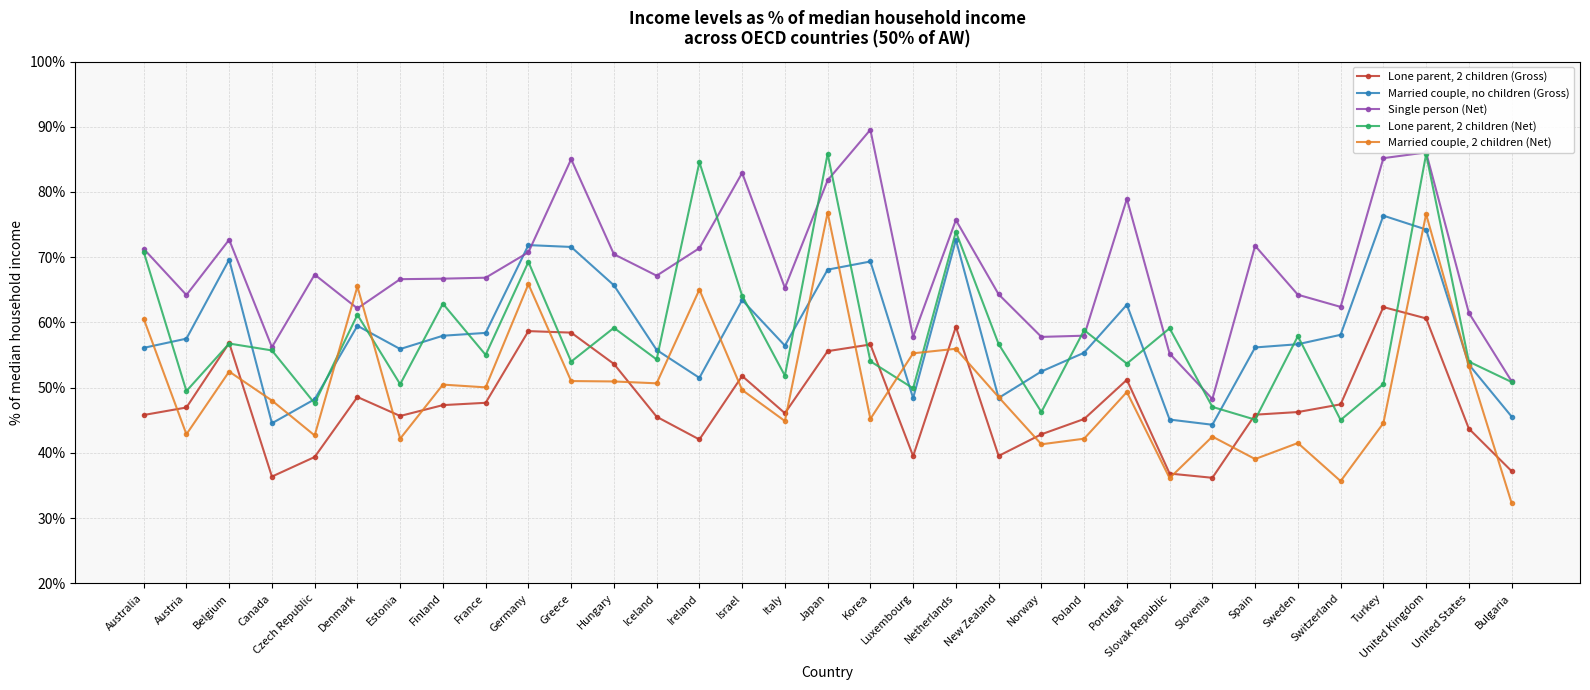

How many distinct data groups are displayed?

5